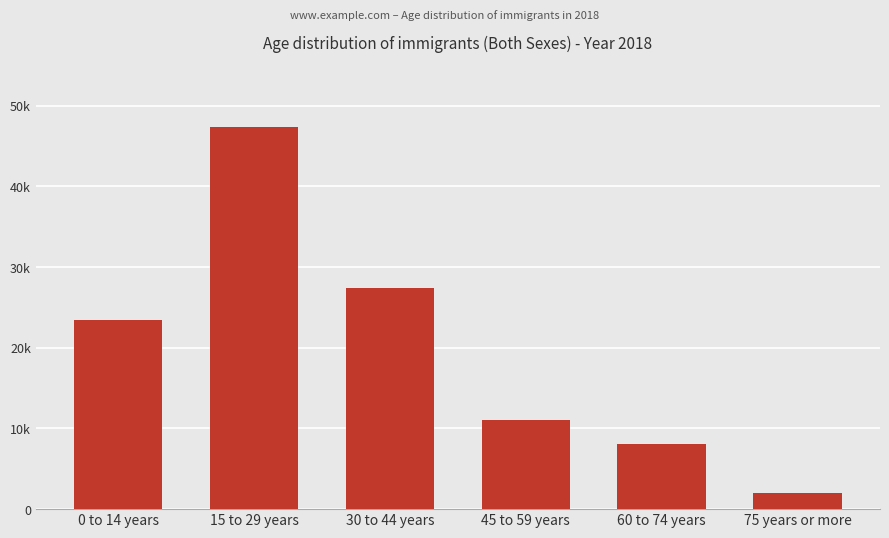

List the labels in order of value, smallest first.

75 years or more, 60 to 74 years, 45 to 59 years, 0 to 14 years, 30 to 44 years, 15 to 29 years